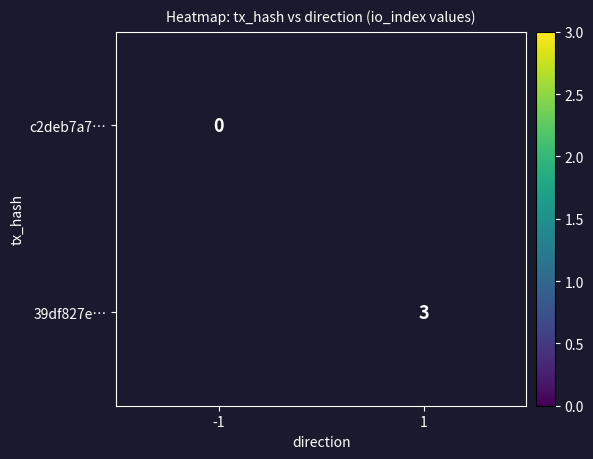

List the labels in order of 39df827e… value, smallest first.

-1, 1